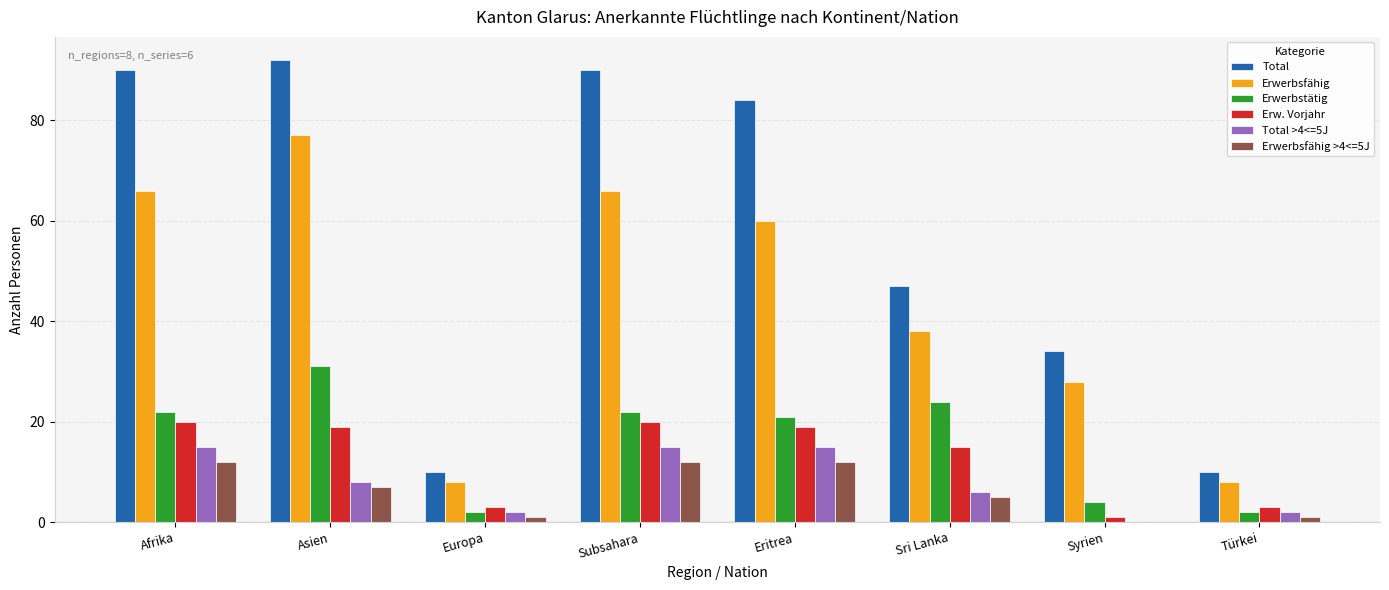

Are the bars grouped side by side (vs. stacked)?

Yes